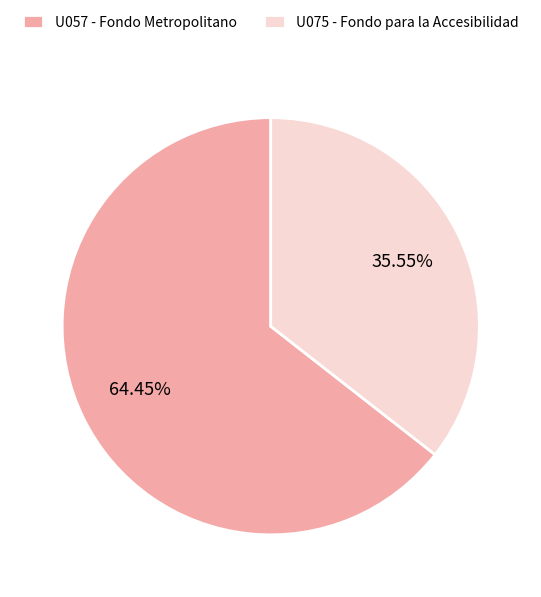

To the nearest percent, what percentage of the pie is U075 - Fondo para la Accesibilidad?

36%